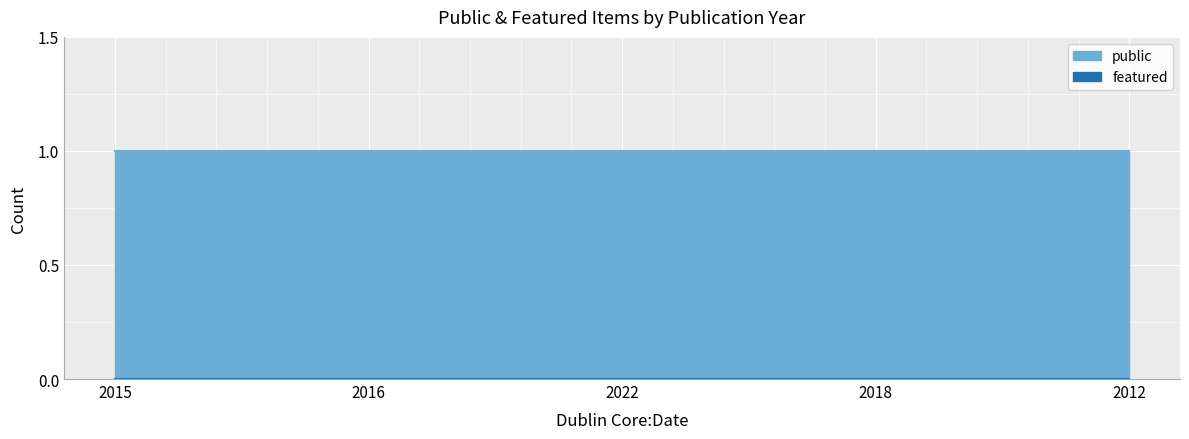

The value of public at 2022 is 0. True or false?

False